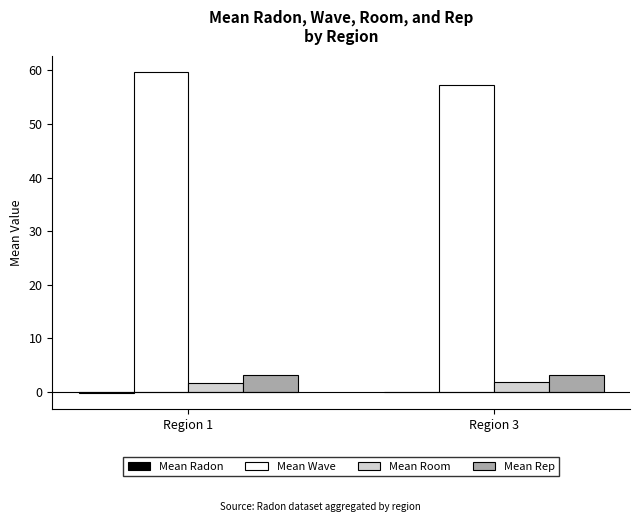

Which series has the largest total across all categories?

Mean Wave